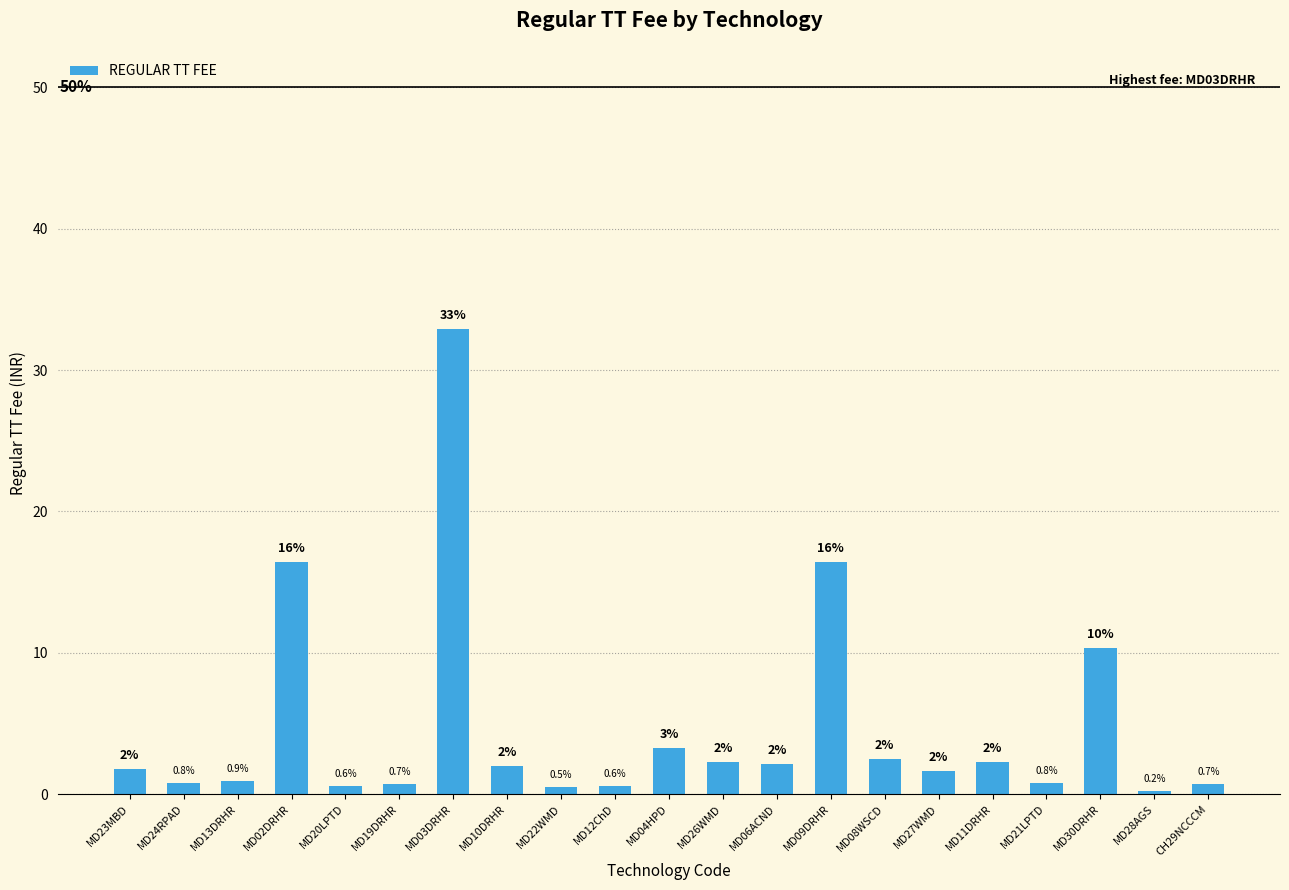

Is it true that the value at MD30DRHR is 16.0?

False